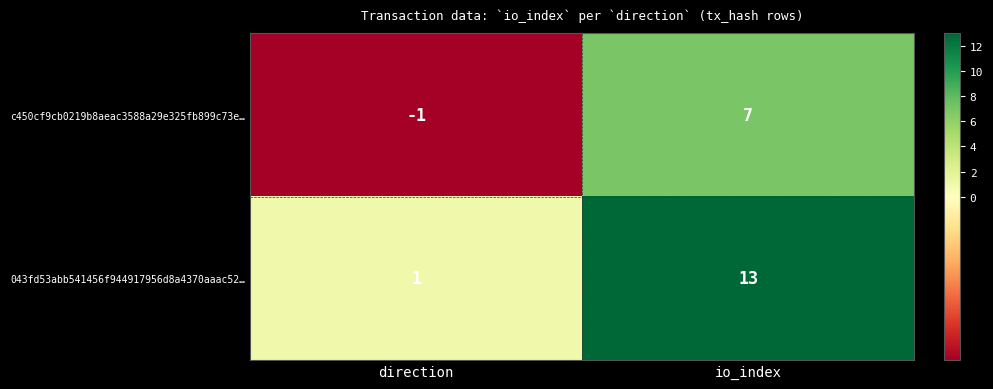

Where is c450cf9cb0219b8aeac3588a29e325fb899c73e… nearest to the value 3?

direction